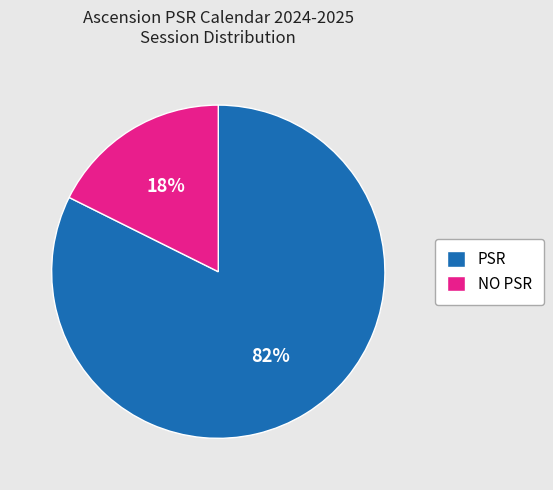

Which has a higher value, NO PSR or PSR?

PSR